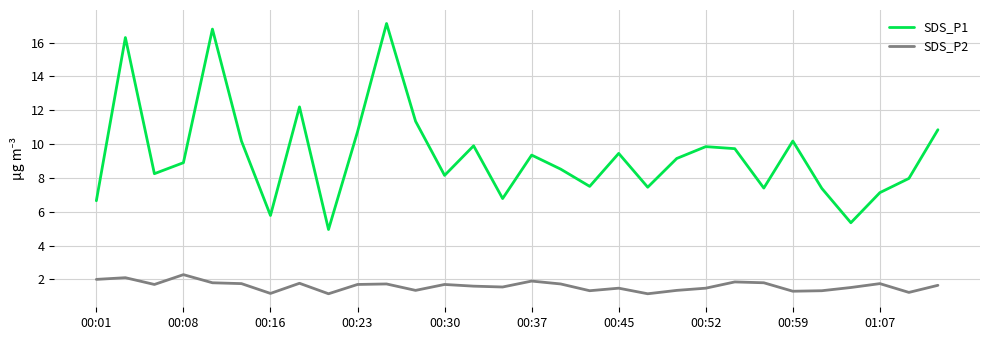

What is the difference between the maximum and minimum values in the SDS_P1 series?

12.2